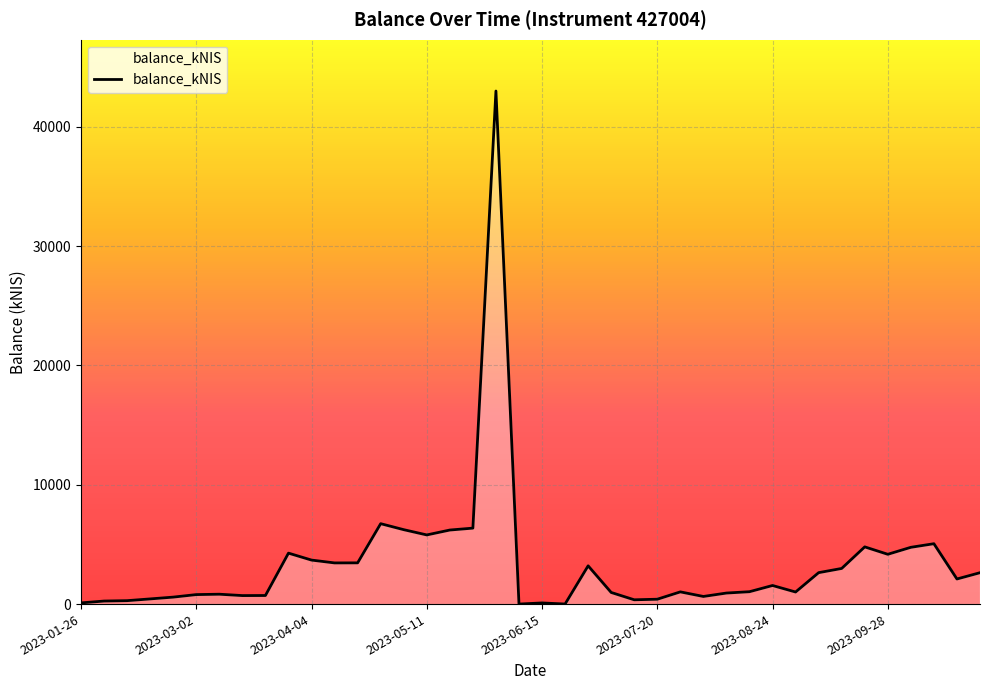

What is the greatest value displayed?

43002.8